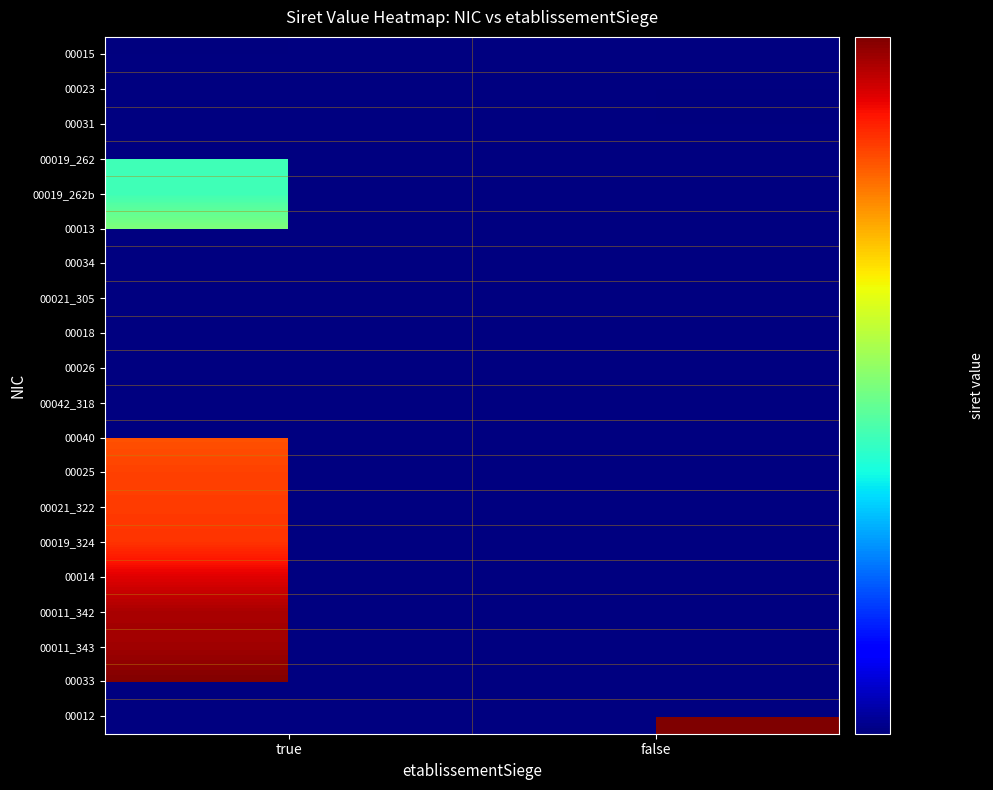

Rank the categories by 00019_262b value from highest to lowest.

true, false